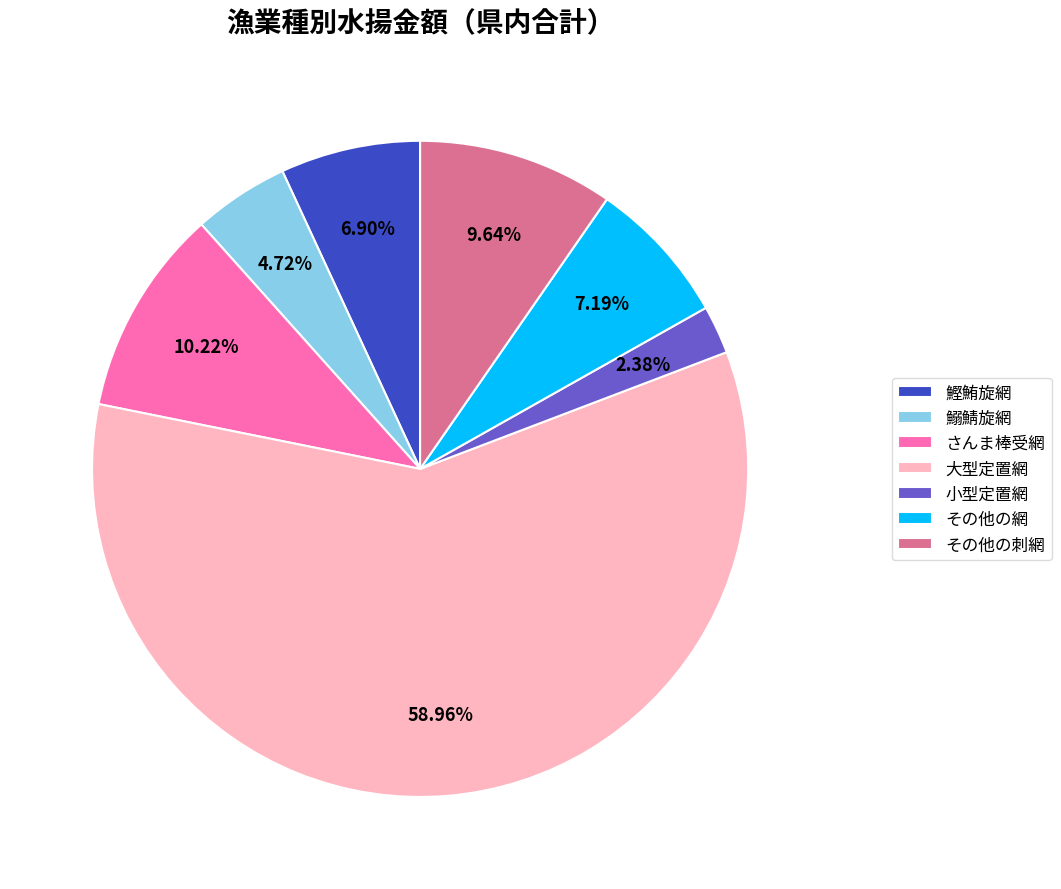

Does 大型定置網 represent more than half of the total?

Yes